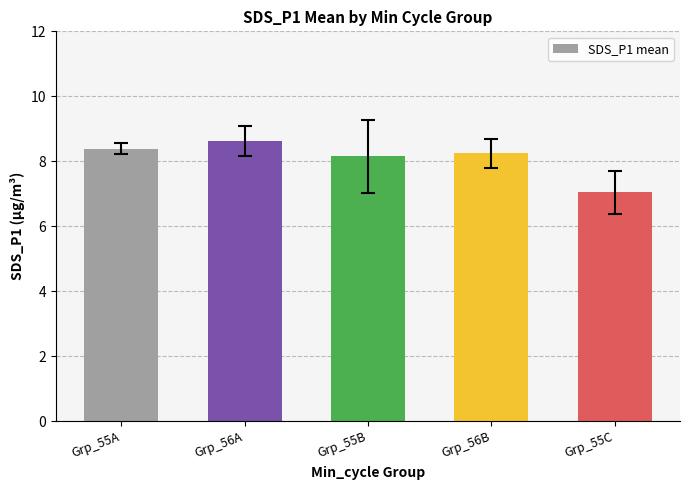

How many bars are there in total?

5